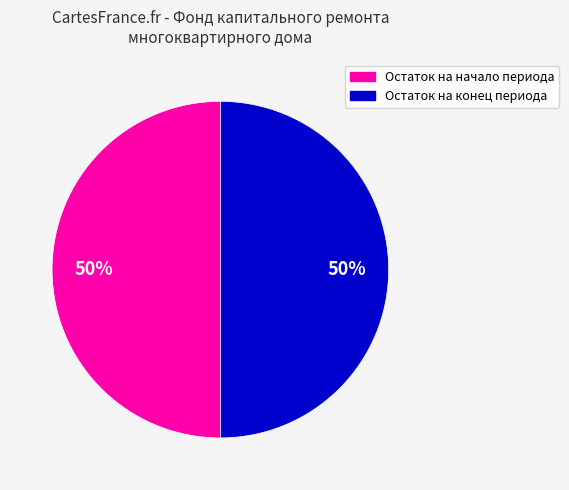

To the nearest percent, what is the average slice percentage?

50%